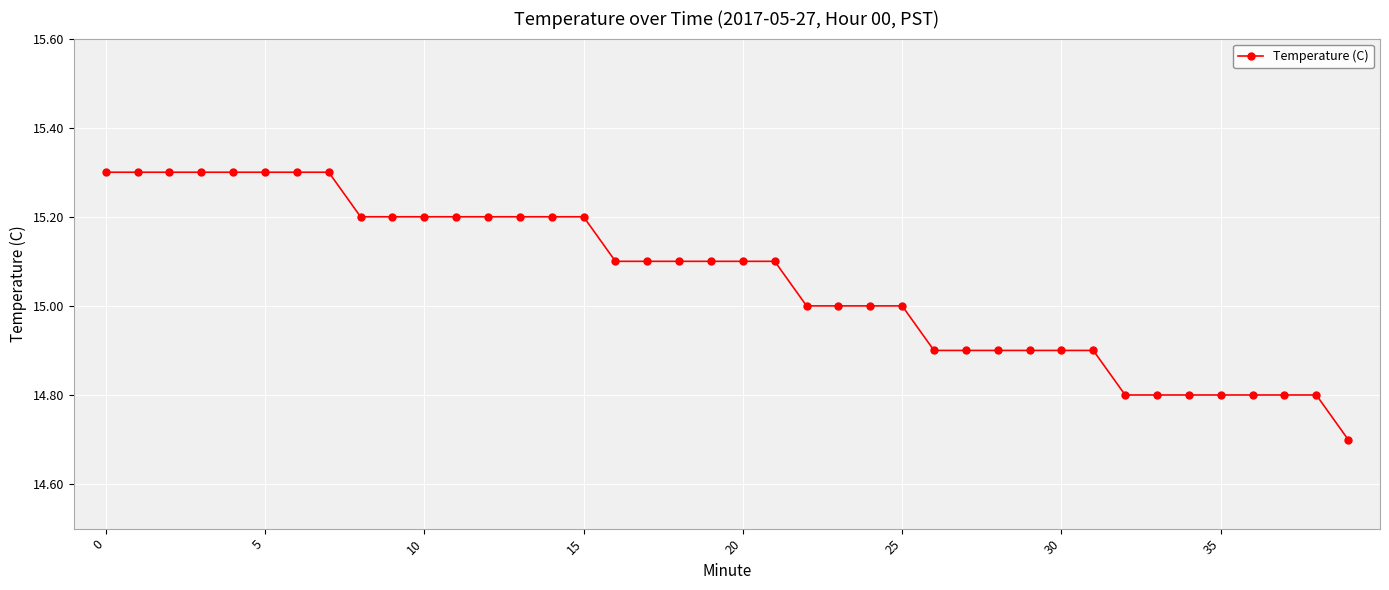

What is the sum of all values?

602.3